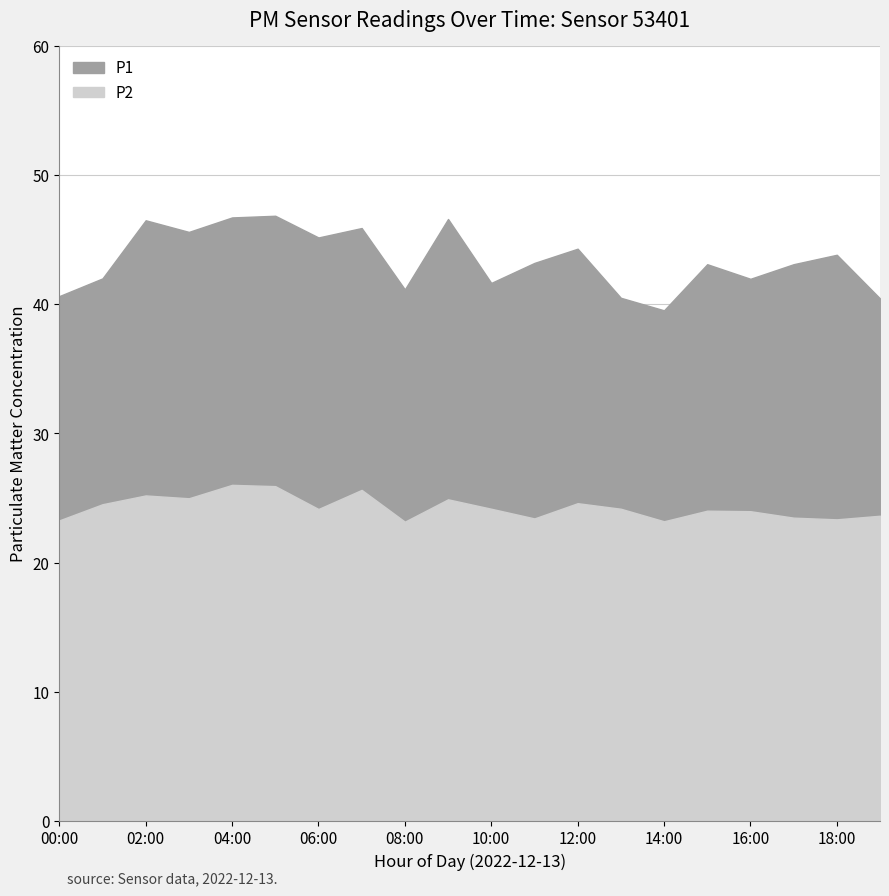

Between 04:00 and 17:00, which series saw the biggest shift?

P1